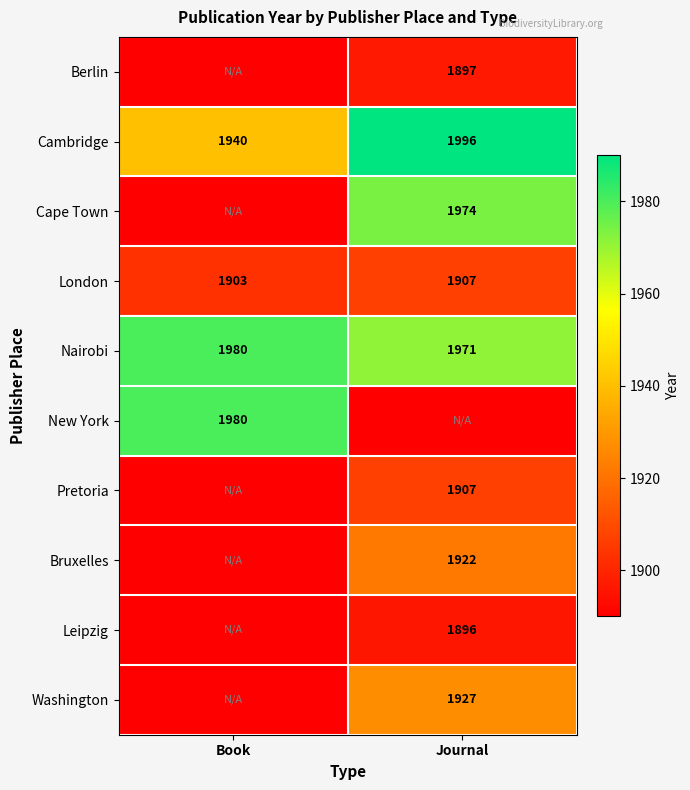

Rank the categories by Nairobi value from lowest to highest.

Journal, Book